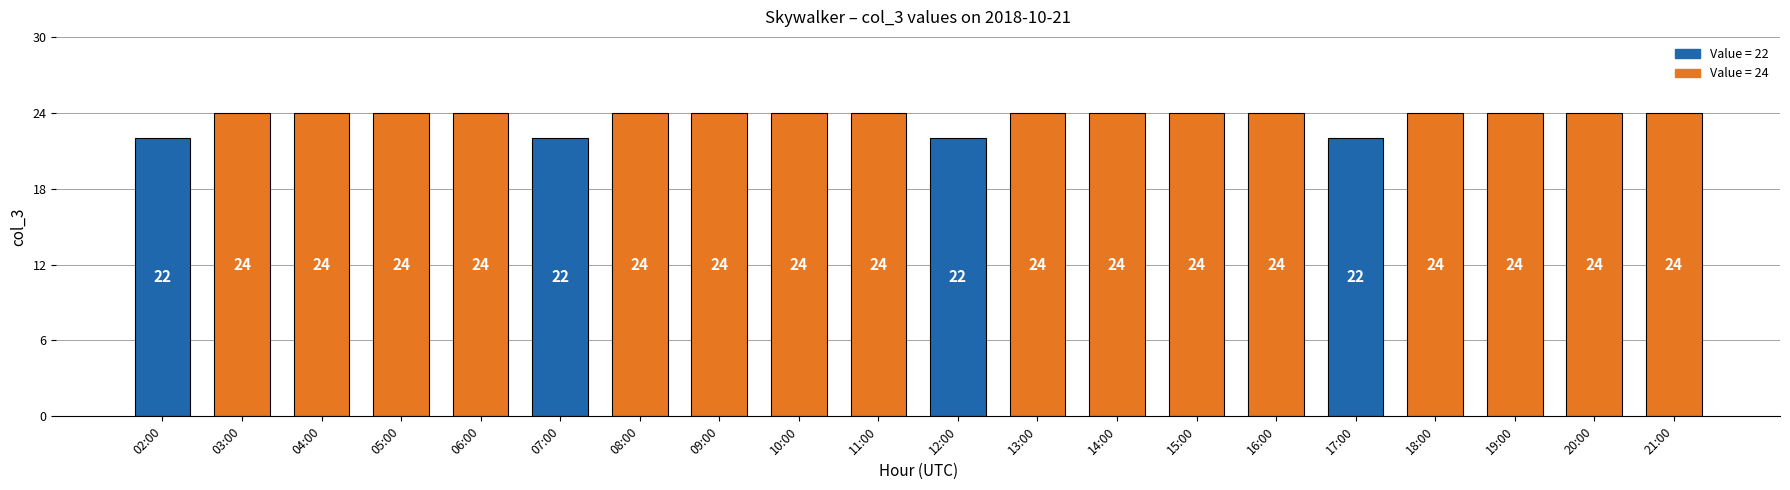

What is the maximum value shown in the chart?

24